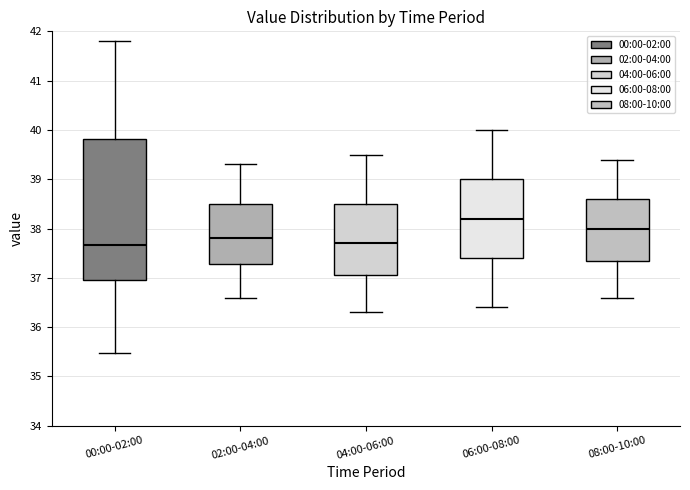

Reading left to right, transcribe this box plot: for each box, give where its median line is, the range the box spans, and where its two whiskers end, as read against the y-axis. The values are not printed on the chart, so give them approximately, as read against the axis.

00:00-02:00: median 37.7, box 37.0 to 39.8, whiskers 35.5 to 41.8
02:00-04:00: median 37.8, box 37.3 to 38.5, whiskers 36.6 to 39.3
04:00-06:00: median 37.7, box 37.1 to 38.5, whiskers 36.3 to 39.5
06:00-08:00: median 38.2, box 37.4 to 39.0, whiskers 36.4 to 40.0
08:00-10:00: median 38.0, box 37.4 to 38.6, whiskers 36.6 to 39.4